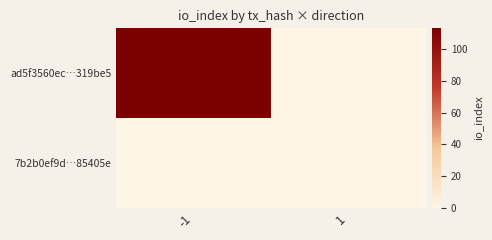

At which category is the sum across all series the highest?

-1